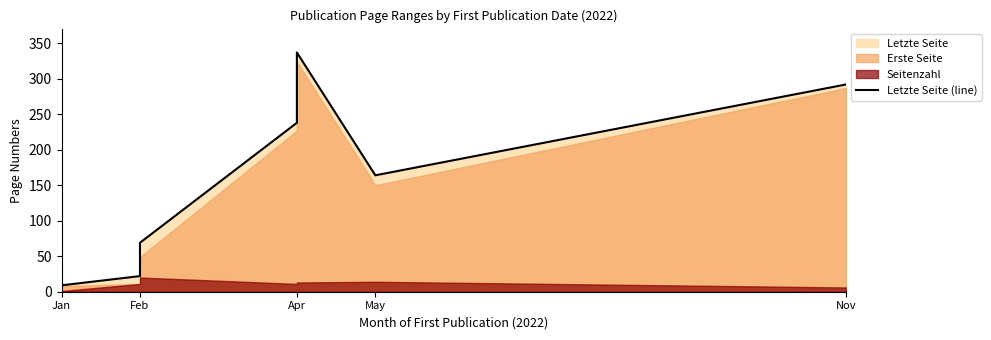

Count the number of values greater than 164.

3